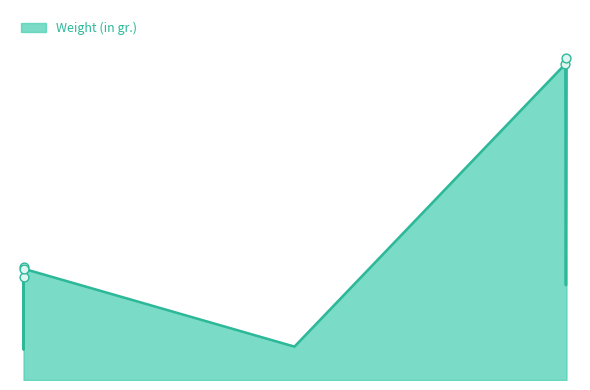

Approximately how many times larger is the value at 1844 compared to 1848?

1.0